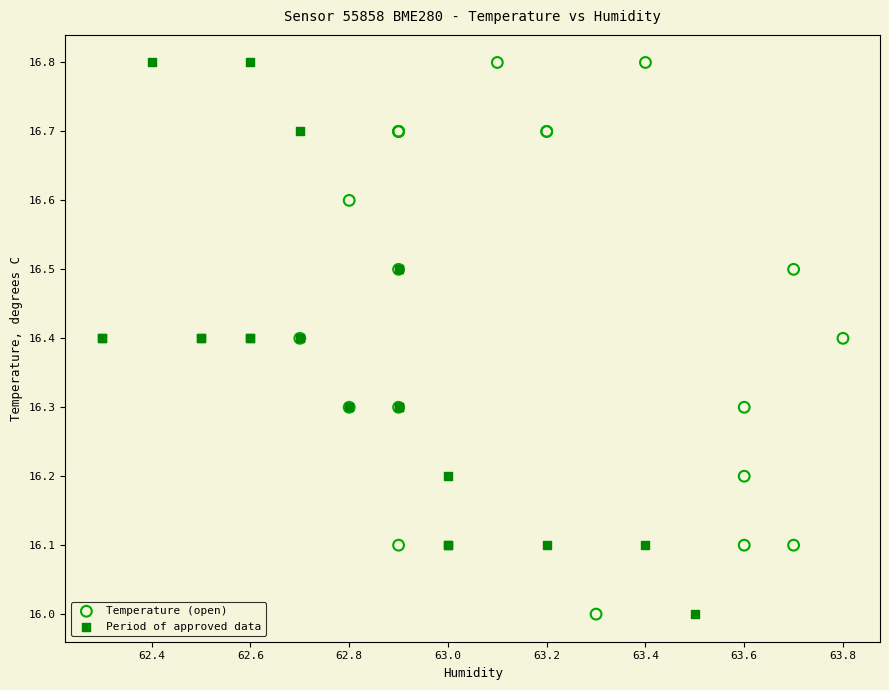

What are all the series names shown in the legend?

Temperature (open), Period of approved data